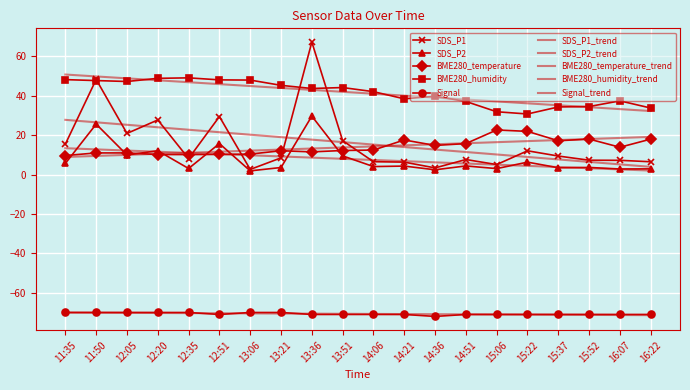

Reading left to right, what are all the values shown in this chart?

SDS_P1: 15.4	48.2	20.9	27.7	8.1	29.4	2.6	8.4	67.2	17.2	6.5	6.3	3.4	7.6	5.0	12.0	9.4	7.2	7.2	6.5
SDS_P2: 5.6	25.6	9.9	12.1	3.0	15.7	1.9	3.5	29.6	9.4	4.0	4.3	2.4	4.3	3.0	6.3	3.4	3.6	2.8	2.9
BME280_temperature: 9.6	10.9	10.9	10.1	10.1	10.2	10.4	12.1	11.5	12.2	12.4	17.5	14.8	15.7	22.6	21.9	17.1	18.0	13.8	18.0
BME280_humidity: 48.1	47.7	47.2	48.8	49.0	48.0	47.9	45.2	43.6	44.1	42.0	38.4	39.7	37.1	31.8	30.7	34.3	34.5	37.4	33.7
Signal: -70.0	-70.0	-70.0	-70.0	-70.0	-71.0	-70.0	-70.0	-71.0	-71.0	-71.0	-71.0	-72.0	-71.0	-71.0	-71.0	-71.0	-71.0	-71.0	-71.0